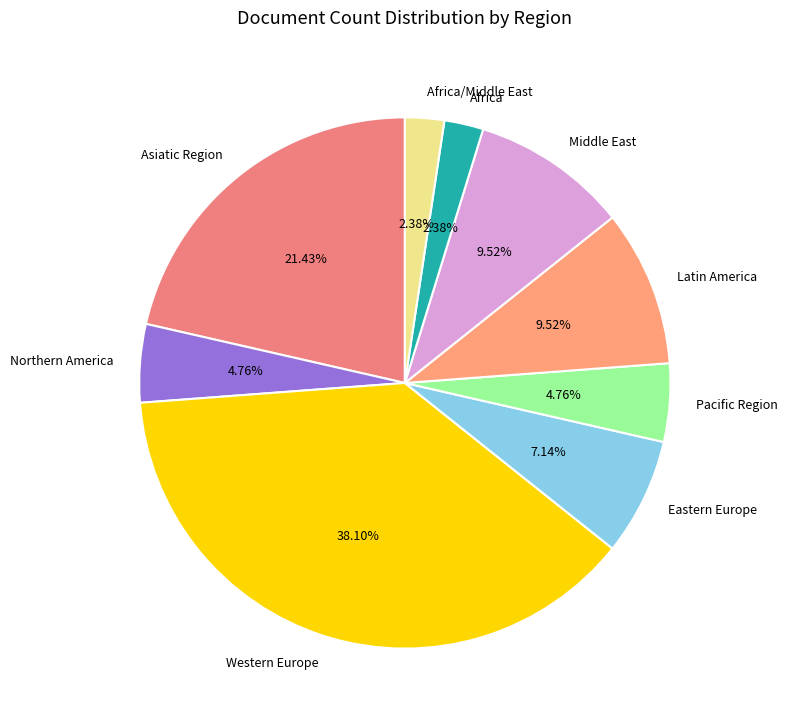

Is there any slice that represents more than half of the pie?

No